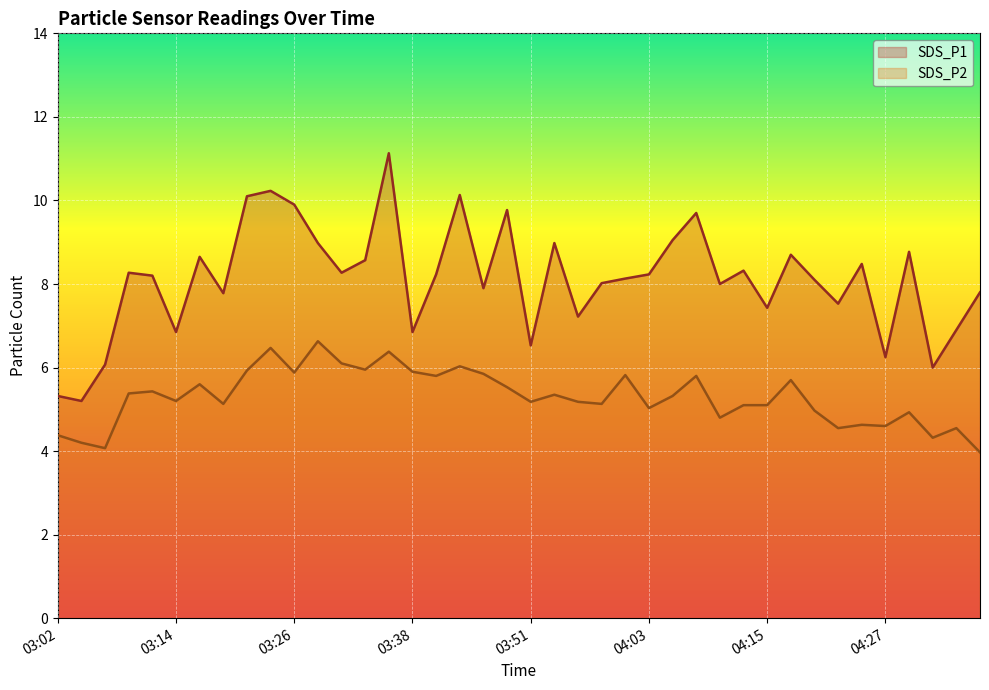

What are all the series names shown in the legend?

SDS_P1, SDS_P2